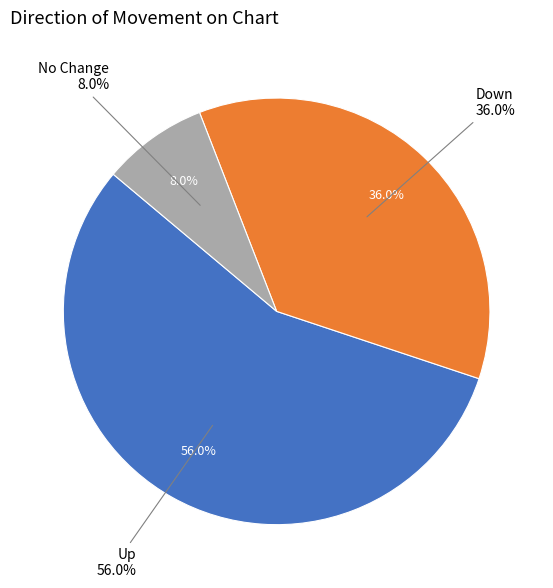

Is up the majority of the pie?

Yes